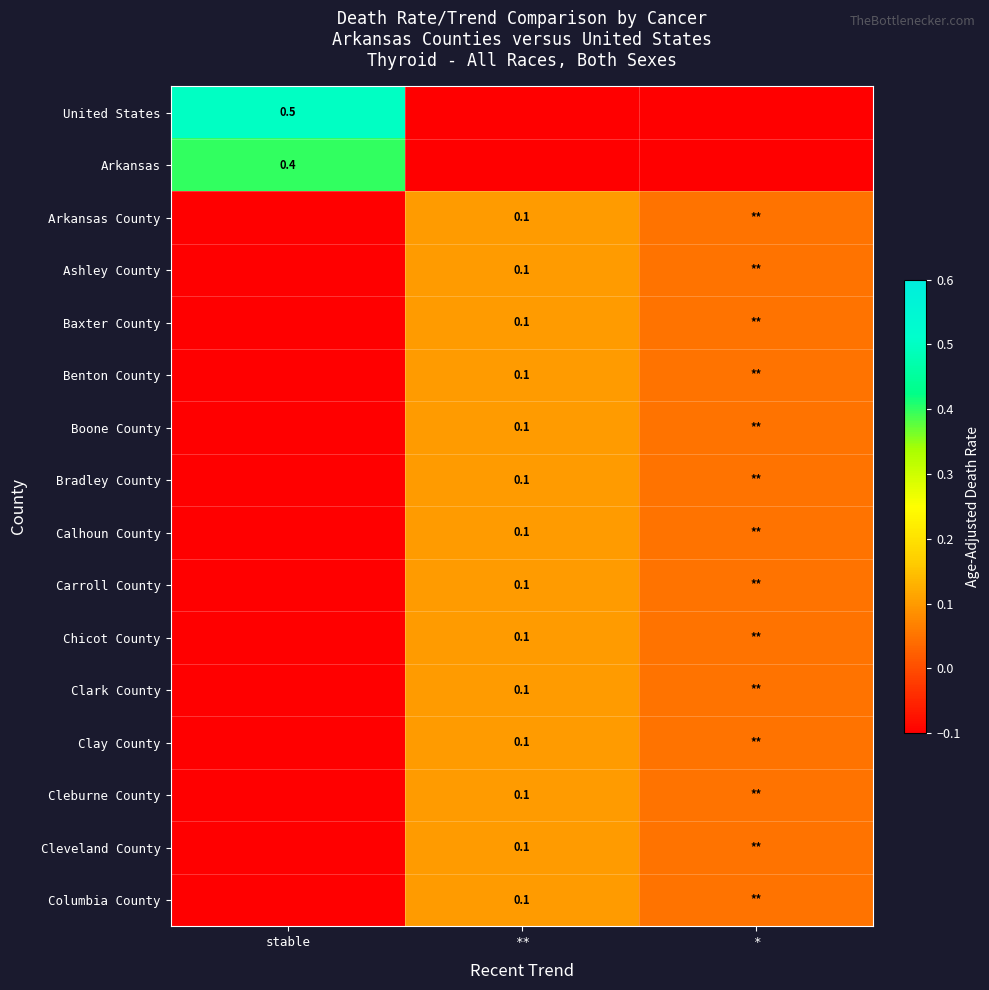

At which label is Columbia County closest to 0?

*